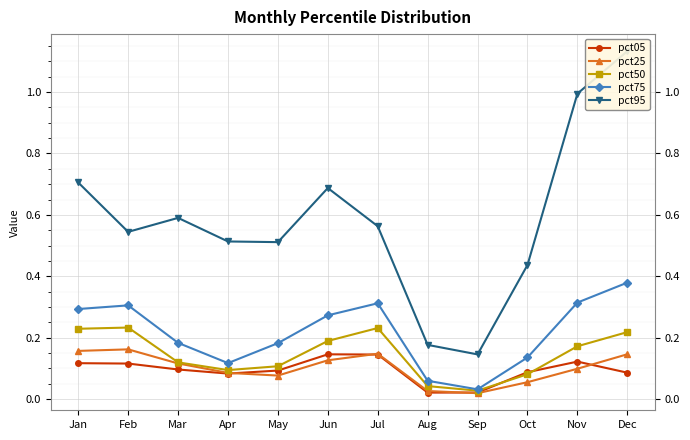

Reading left to right, list all the values displayed in this chart.

pct05: 0.1	0.1	0.1	0.1	0.1	0.1	0.1	0.0	0.0	0.1	0.1	0.1
pct25: 0.2	0.2	0.1	0.1	0.1	0.1	0.1	0.0	0.0	0.1	0.1	0.1
pct50: 0.2	0.2	0.1	0.1	0.1	0.2	0.2	0.0	0.0	0.1	0.2	0.2
pct75: 0.3	0.3	0.2	0.1	0.2	0.3	0.3	0.1	0.0	0.1	0.3	0.4
pct95: 0.7	0.5	0.6	0.5	0.5	0.7	0.6	0.2	0.1	0.4	1.0	1.1